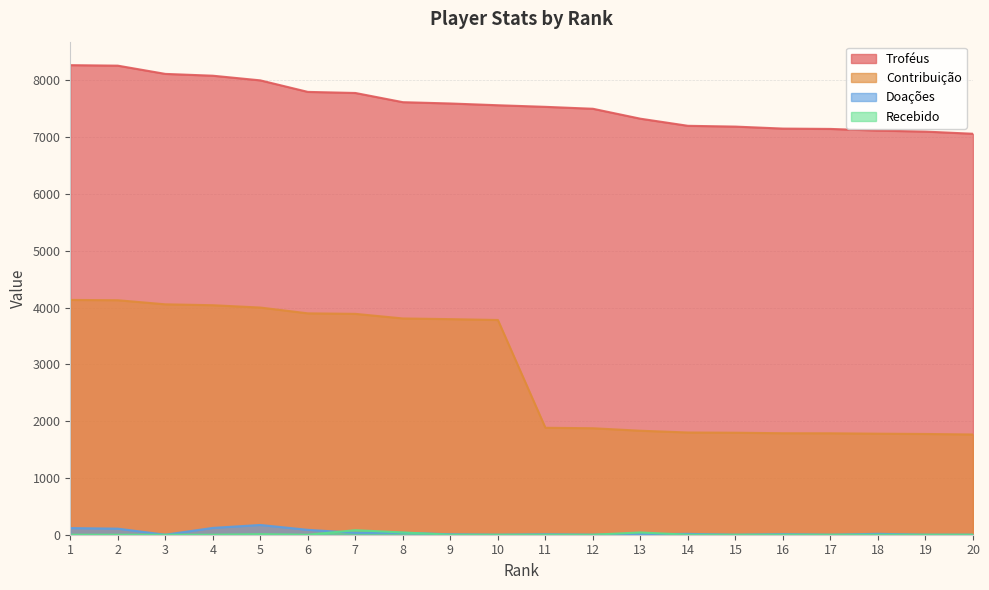

True or false: Recebido has more than 0 points higher than both neighbors.

True